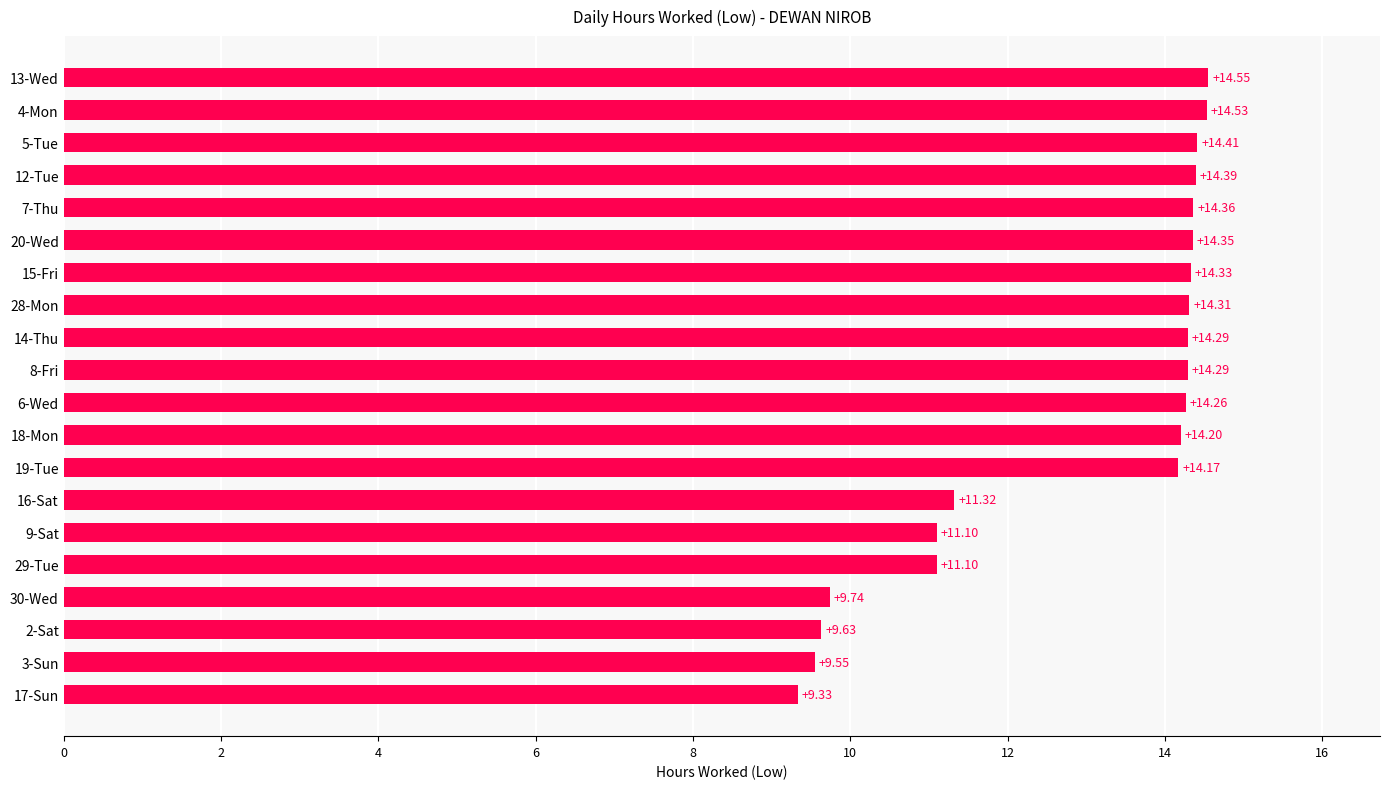

Between 8-Fri and 17-Sun, which is larger?

8-Fri